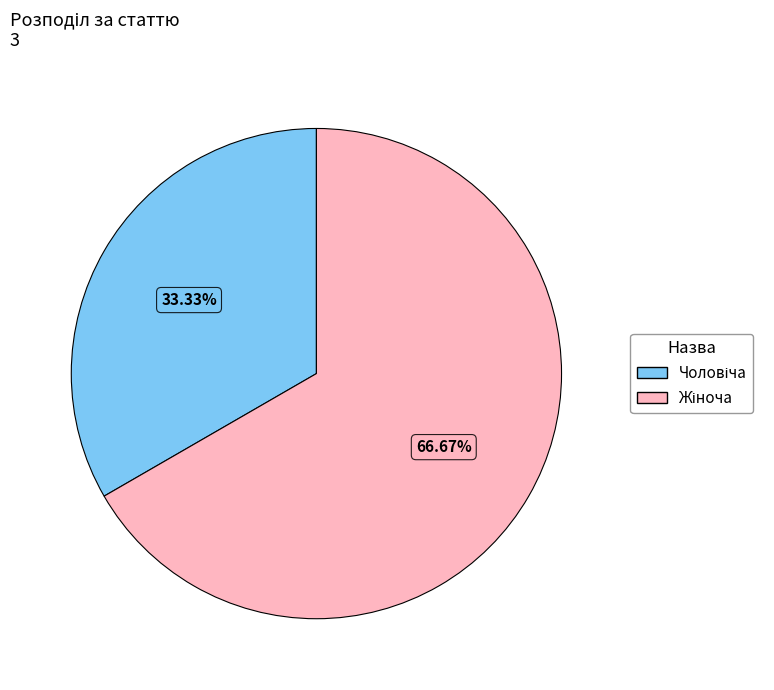

How many slices are in this pie chart?

2